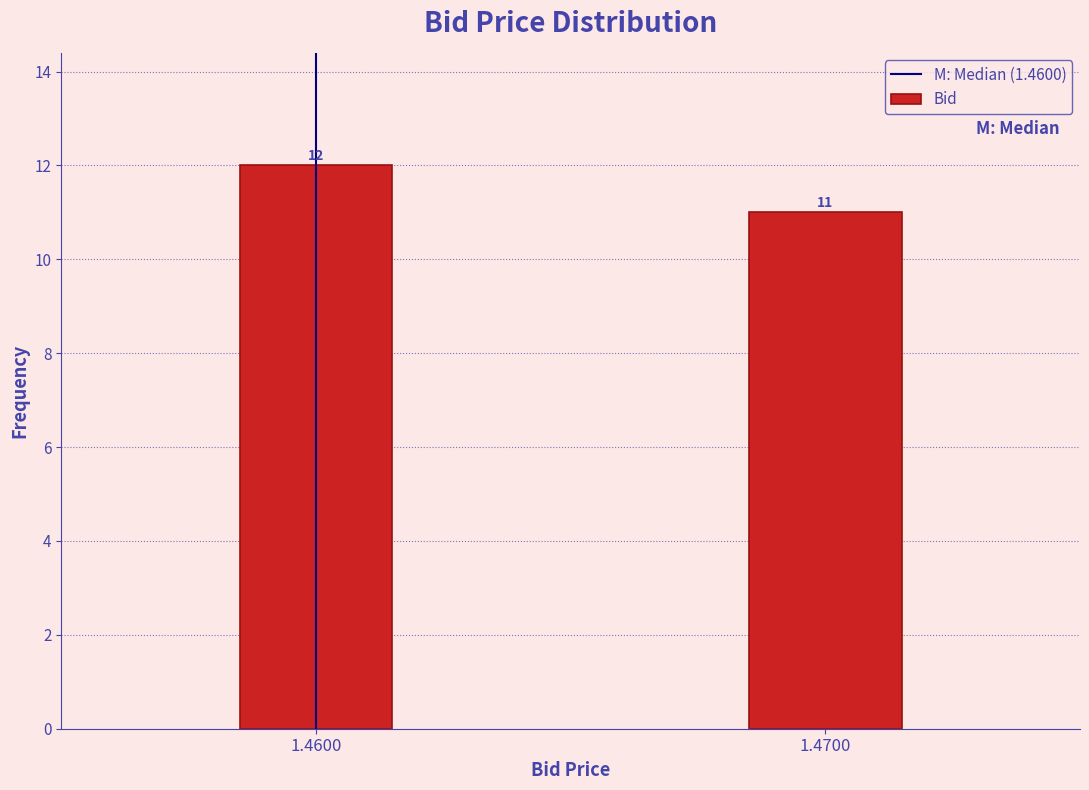

Reading left to right, what are all the values shown in this chart?

12	11